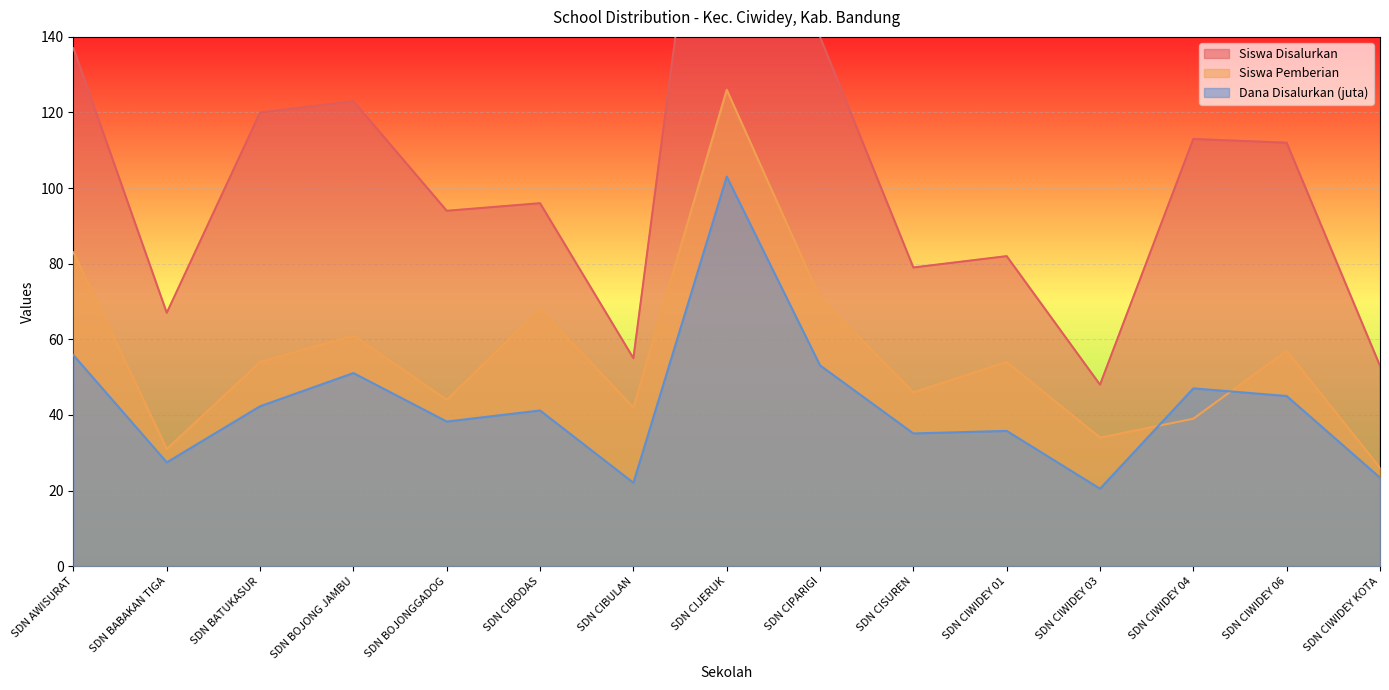

What is the label of the 12th point from the left?

SDN CIWIDEY 03